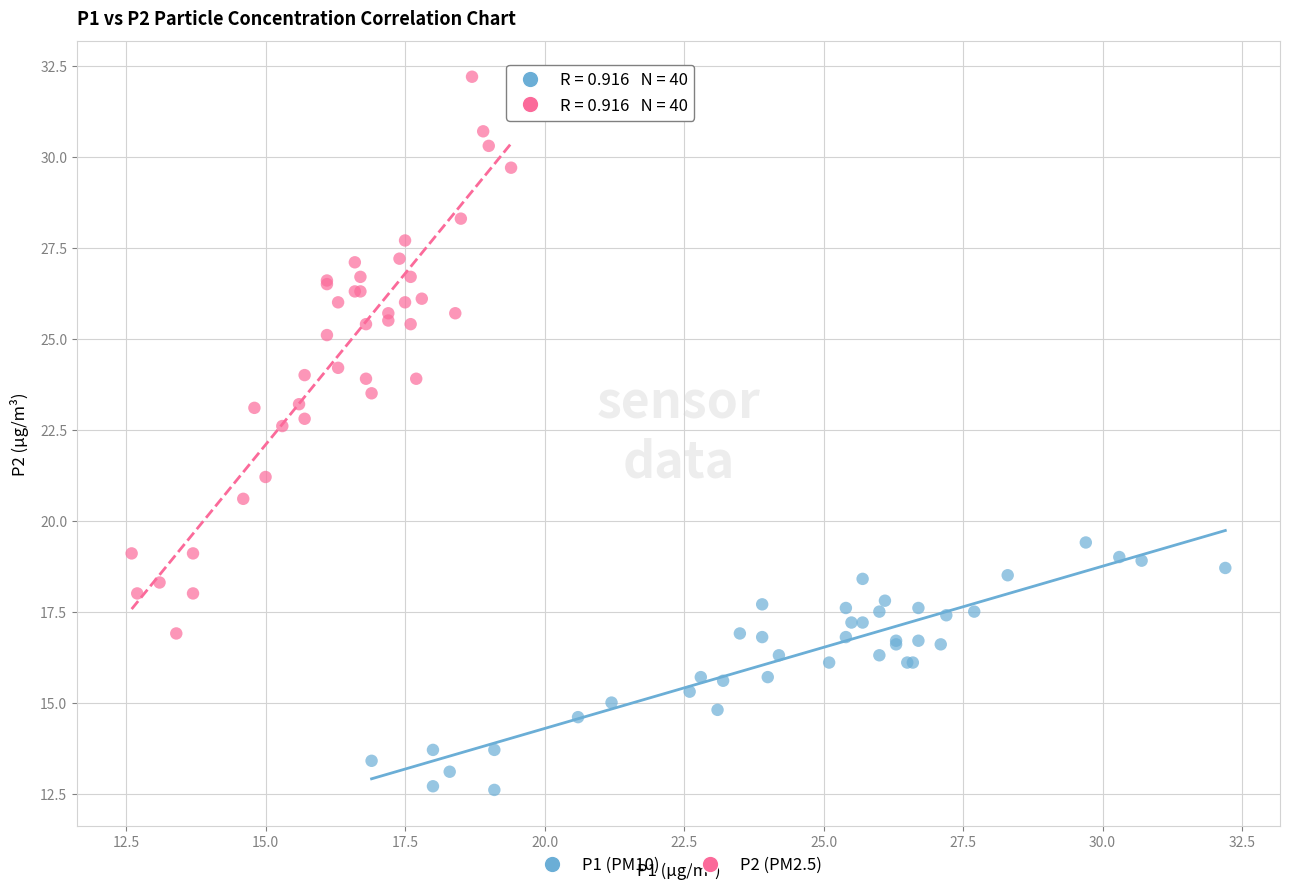

Which series has the widest spread of Y values?

P2 (PM2.5)